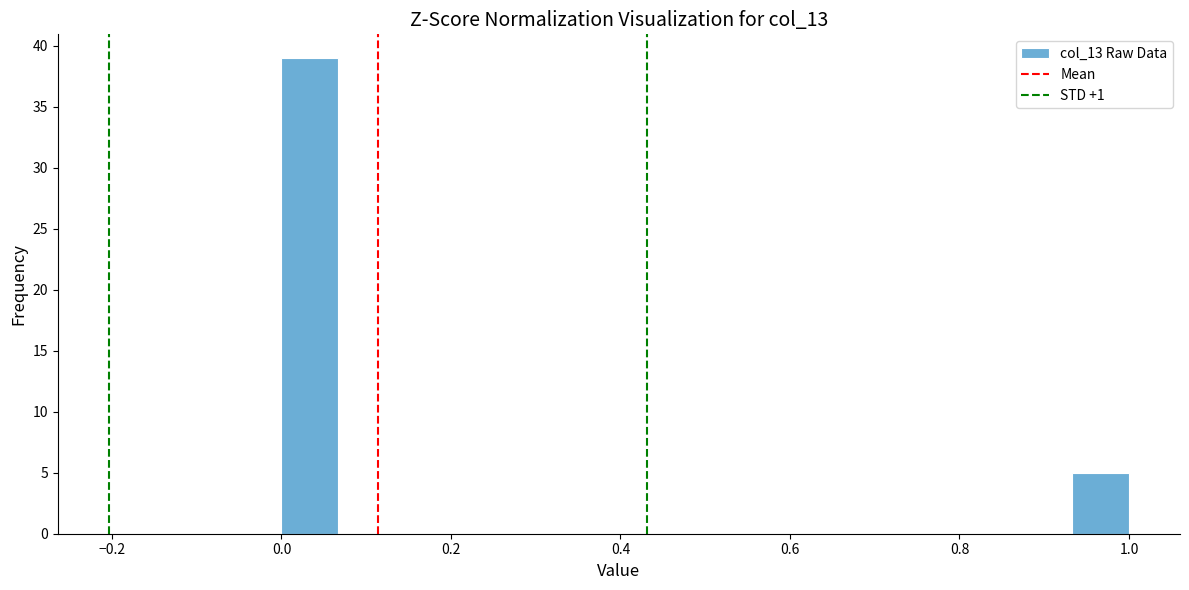

Read against the x-axis, roughly where is the centre of the tallest bar?

0.04